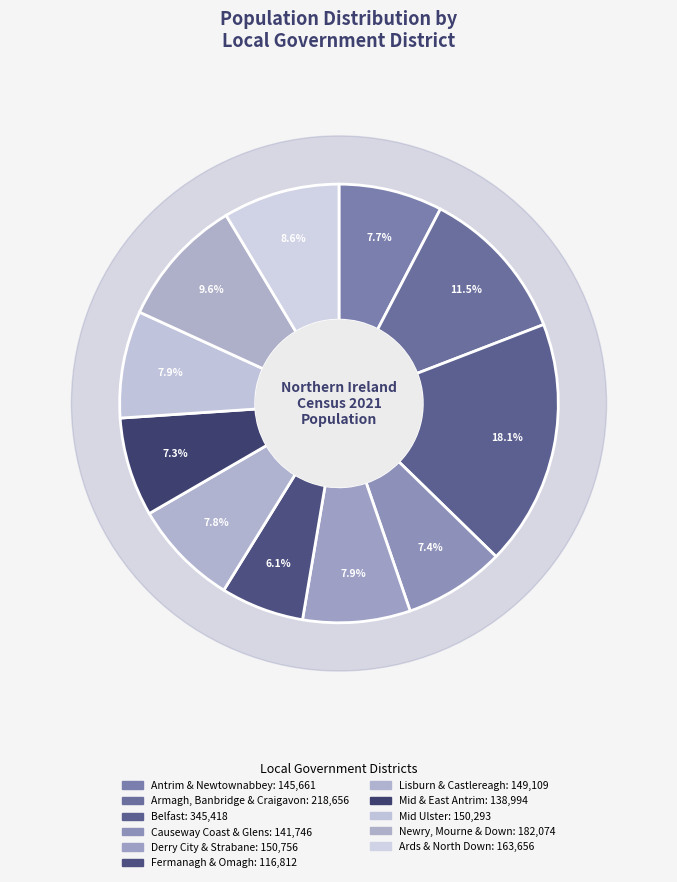

To the nearest percent, what is the difference between the Fermanagh and Omagh and Lisburn and Castlereagh slice percentages?

2%